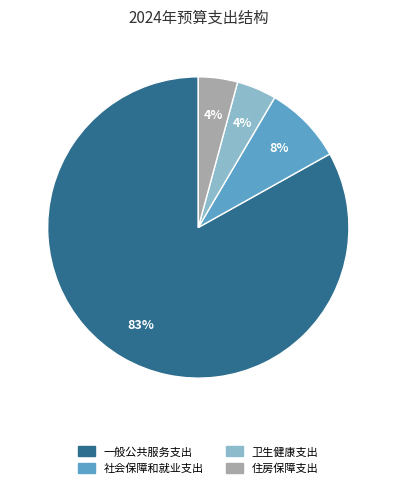

To the nearest percent, what is the average slice percentage?

25%